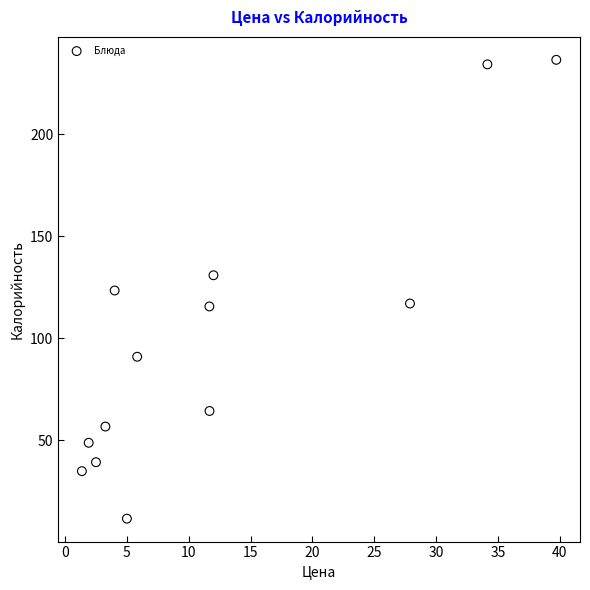

What is the range of X values (max minus min)?

38.4